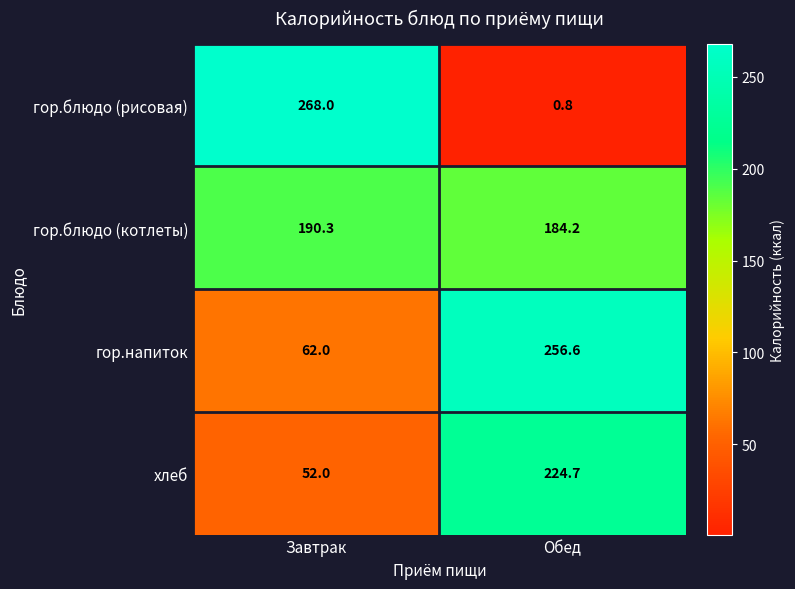

What is the maximum value shown in the chart?

268.0